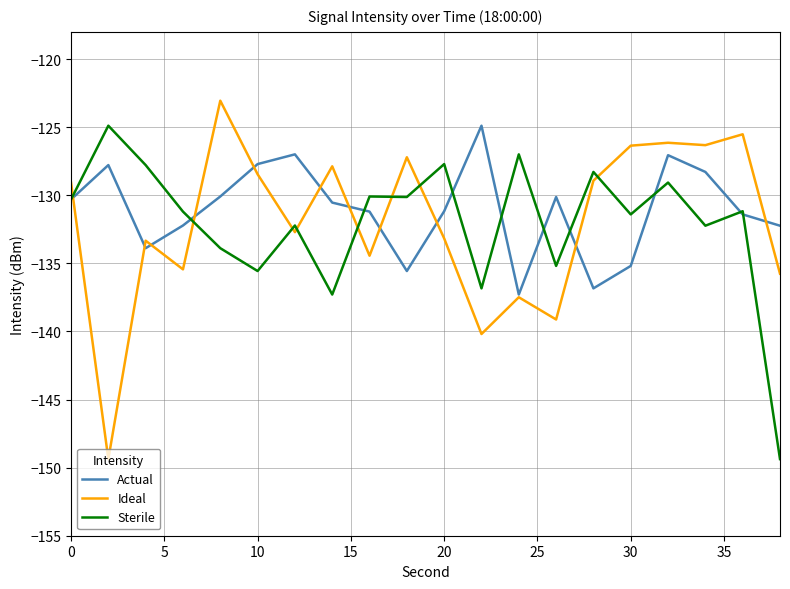

What is the highest value of the Actual series?

-124.9